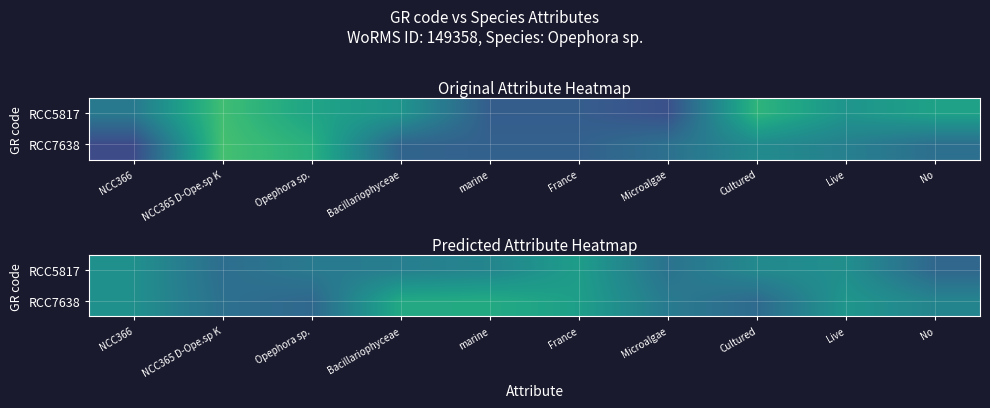

At which category does the chart reach its peak across all series?

marine